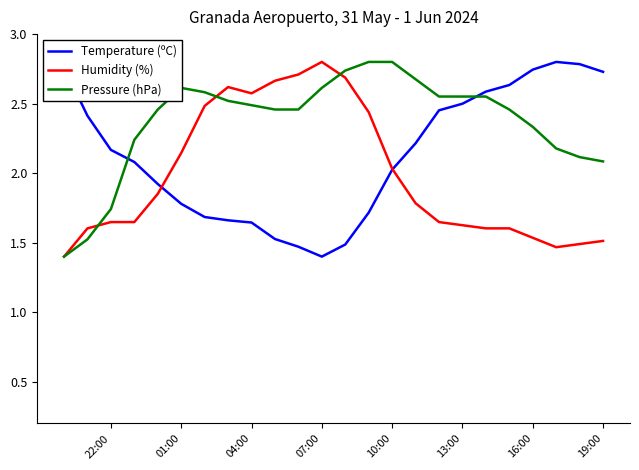

At which category does the chart reach its minimum across all series?

07:00